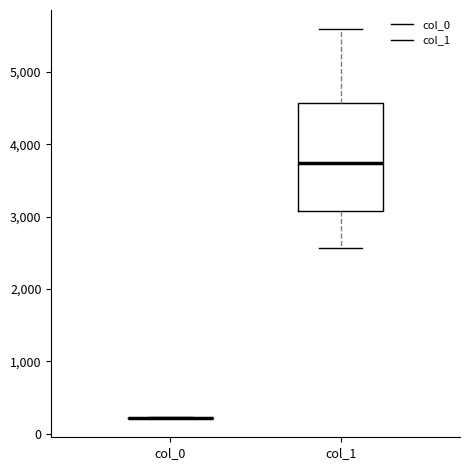

Reading left to right, transcribe this box plot: for each box, give where its median line is, the range the box spans, and where its two whiskers end, as read against the y-axis. The values are not printed on the chart, so give them approximately, as read against the axis.

col_0: box collapsed to a line at 200, whiskers 200 to 200
col_1: median 3700, box 3100 to 4600, whiskers 2600 to 5600